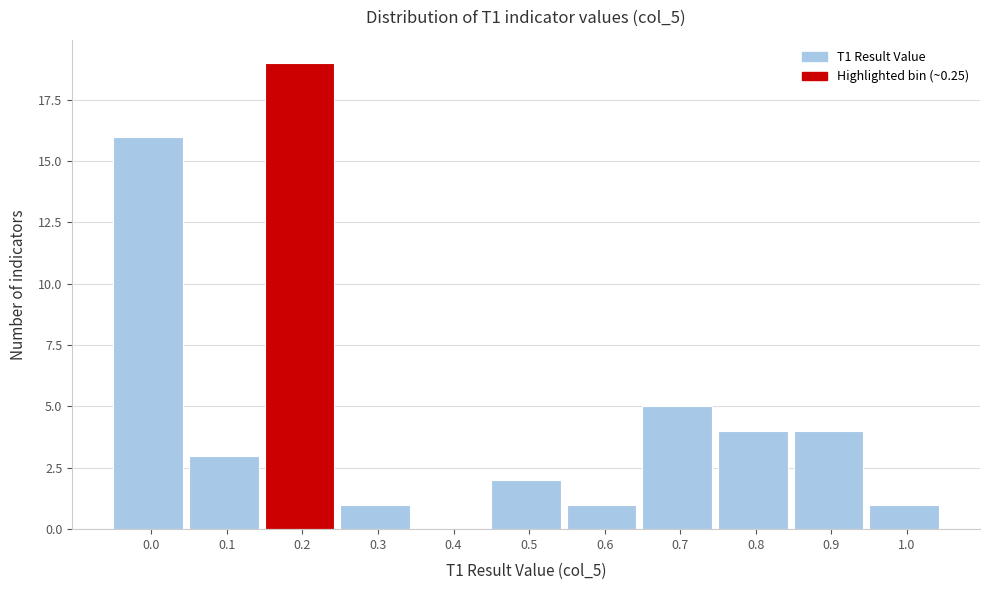

Reading left to right, list all the values displayed in this chart.

0.0=16	0.1=3	0.2=19	0.3=1	0.4=0	0.5=2	0.6=1	0.7=5	0.8=4	0.9=4	1.0=1